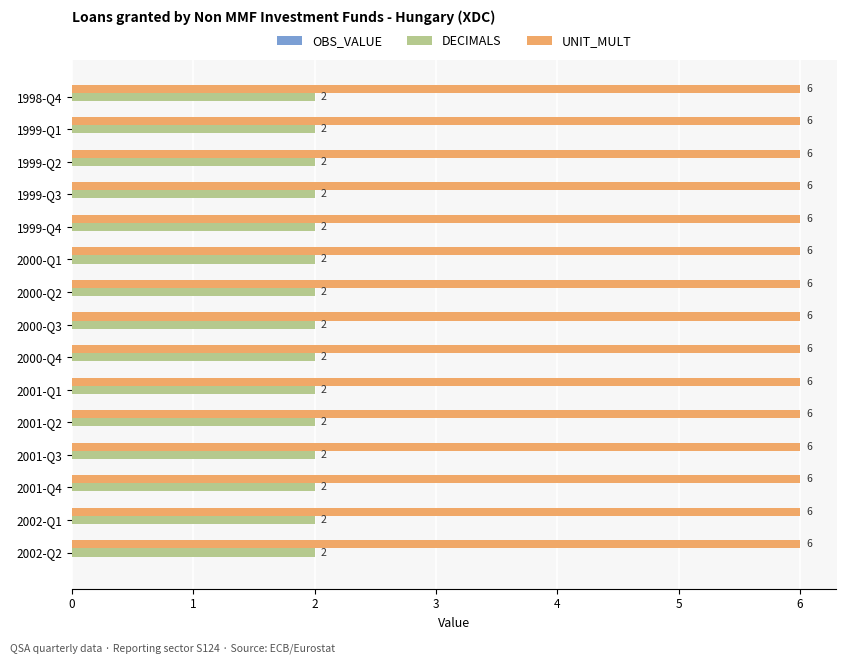

Count the number of categories in the chart.

15